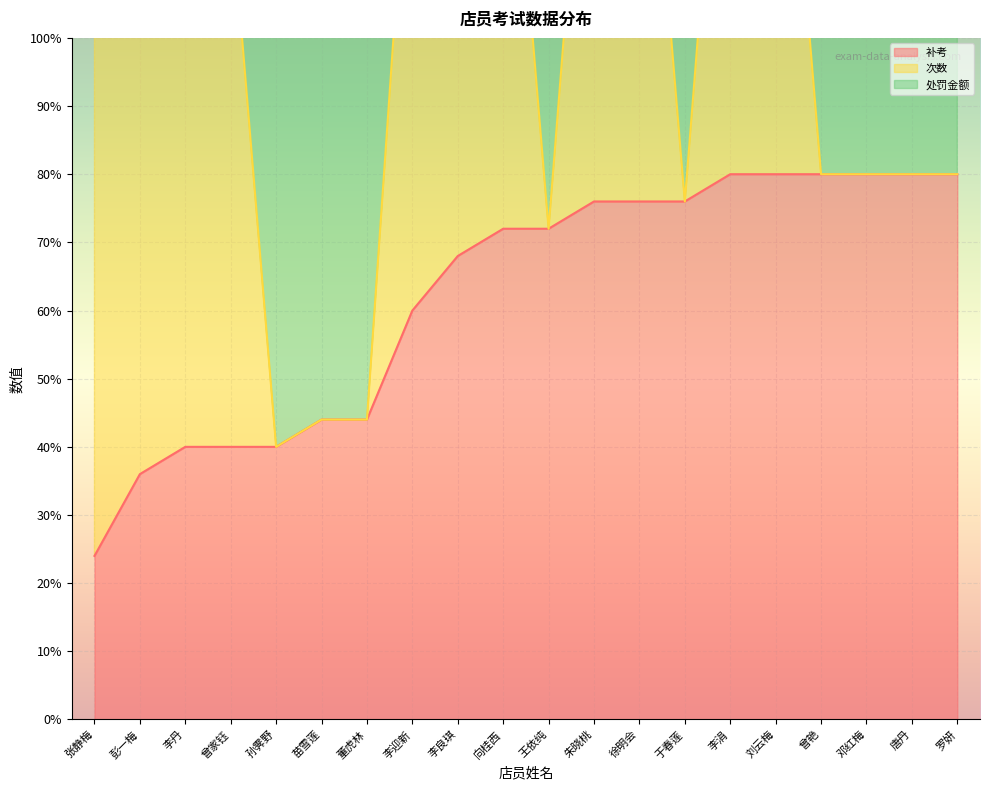

The value of 补考 at 李涓 is 80. True or false?

True